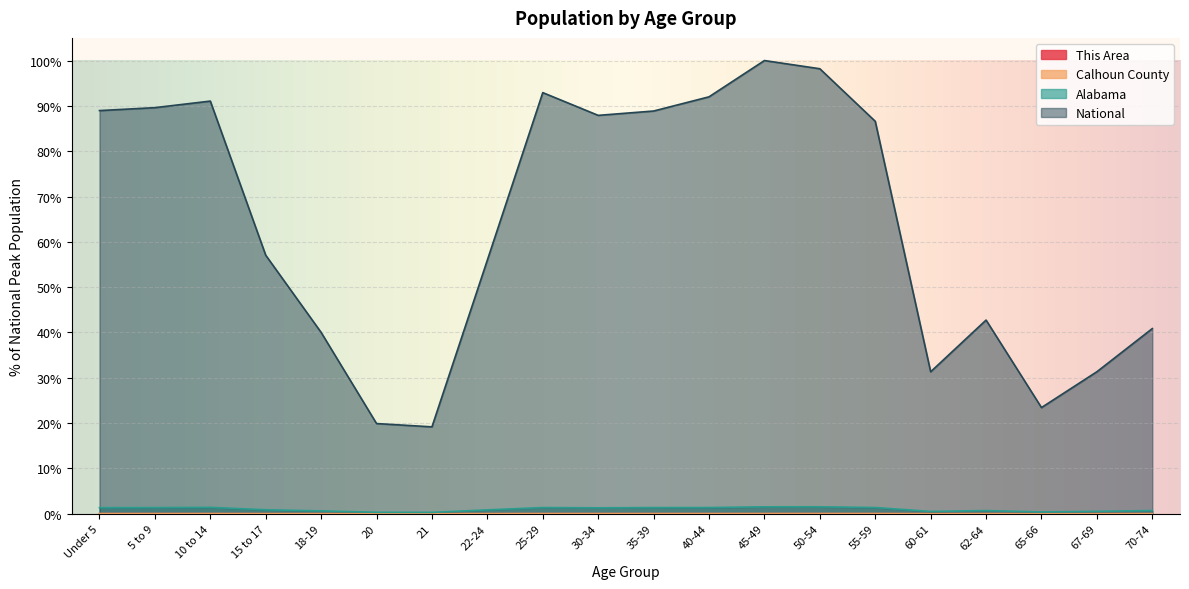

True or false: National and This Area cross at least once.

False